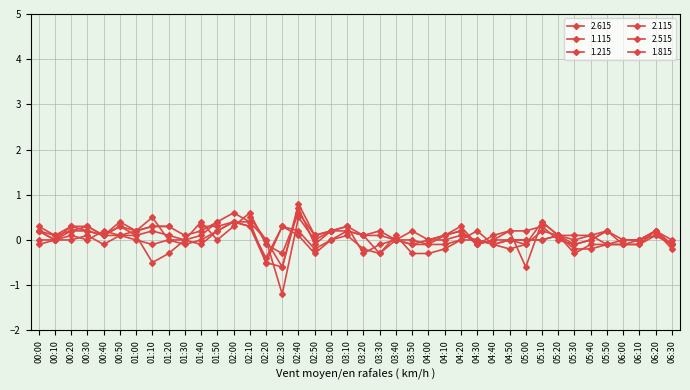

What is the lowest value of the 1.815 series?

-0.3